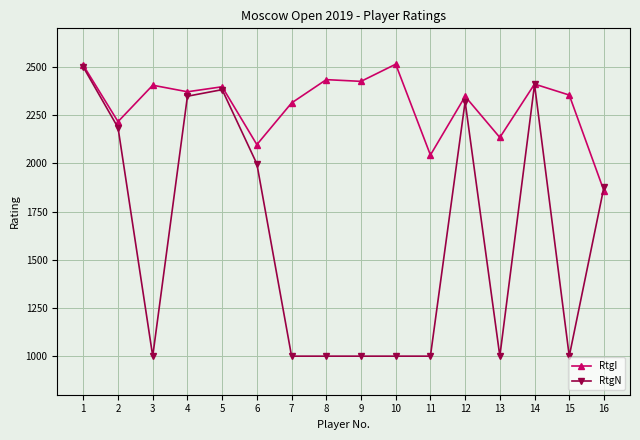

What are all the series names shown in the legend?

RtgI, RtgN